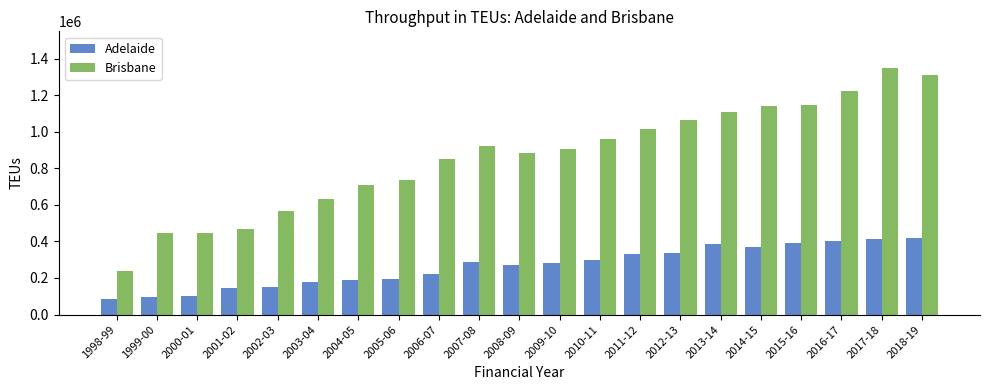

What is the total value across all series at 2016-17?

1622843